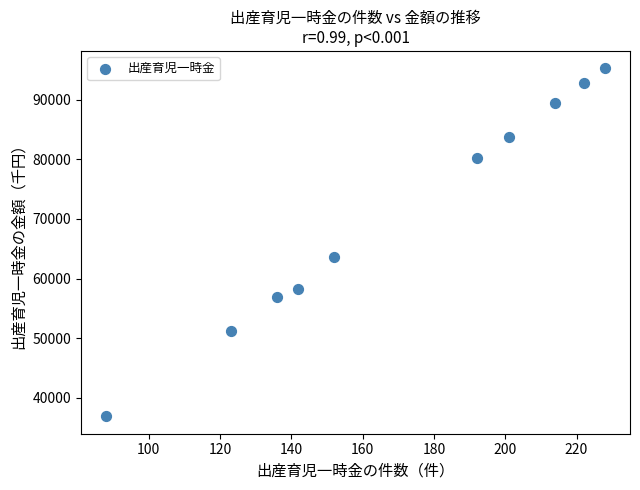

What Y value in the scatter plot is closest to 66075?

63579